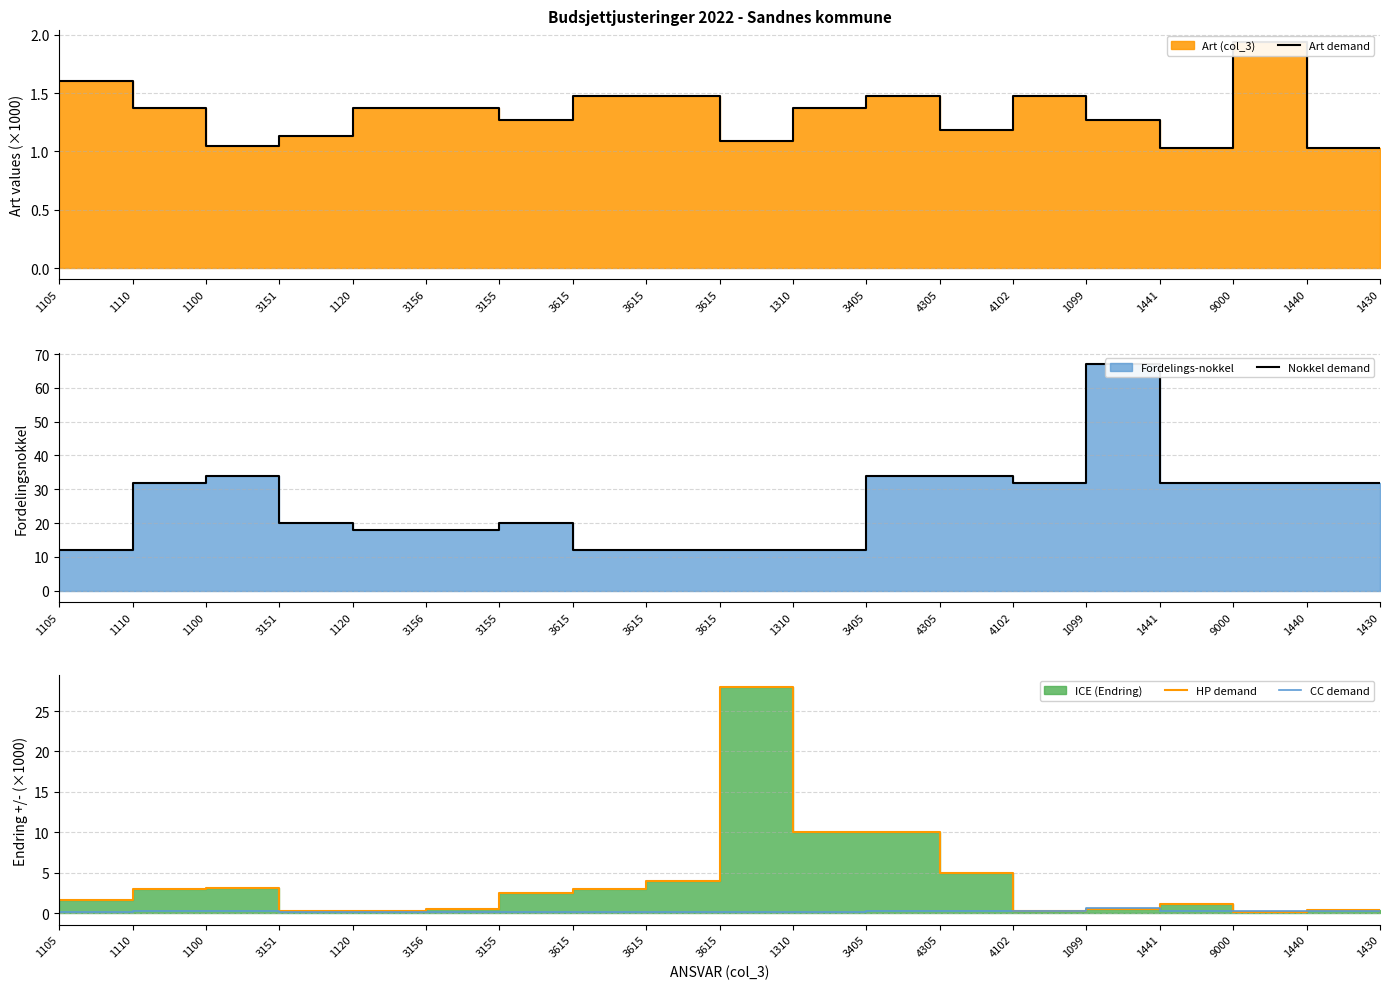

The value of CC demand at 1430 is 0.2. True or false?

False